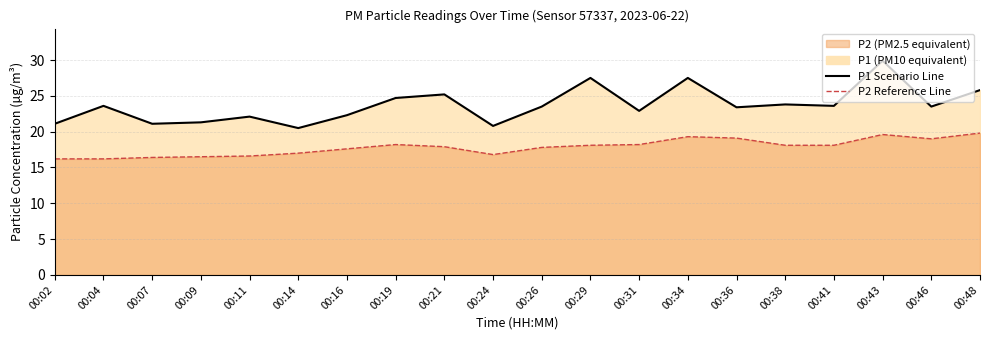

What is the value of the P1 Scenario Line point at the 9th from the left?

25.2